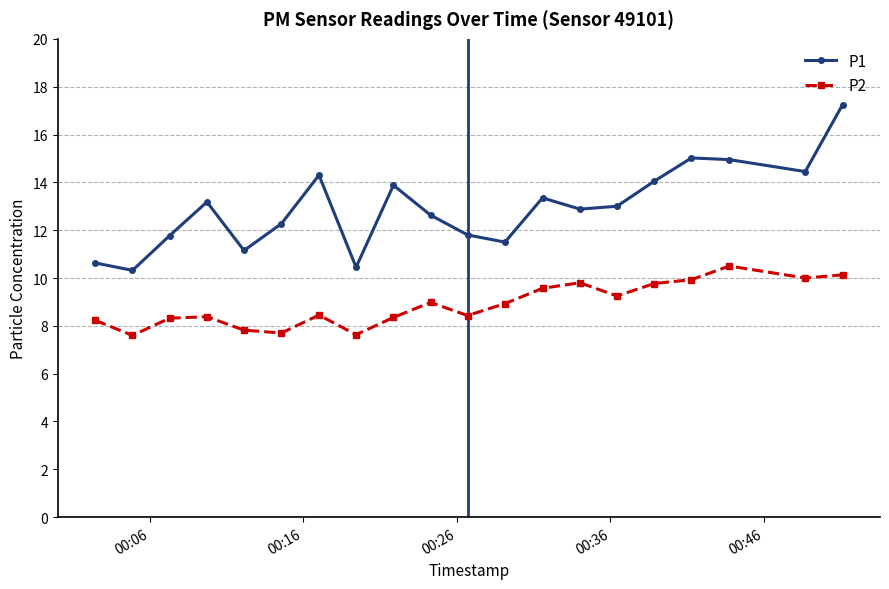

True or false: P1 and P2 intersect in this chart.

False